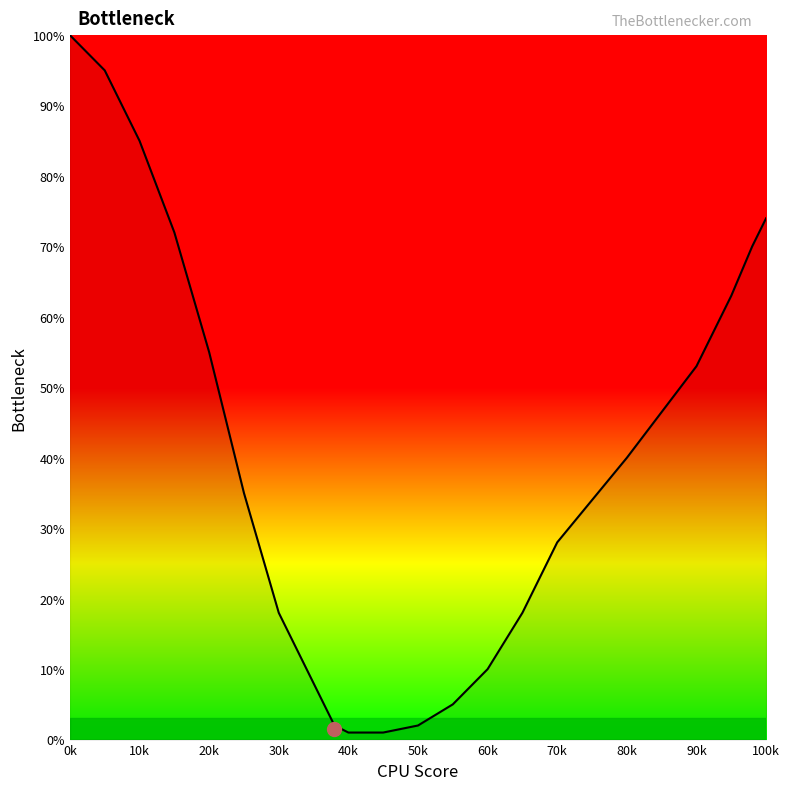

Reading right to left, transcribe all the data shown in this chart.

74	70	63	53	40	28	18	10	5	2	1	1	2	8	18	35	55	72	85	95	100